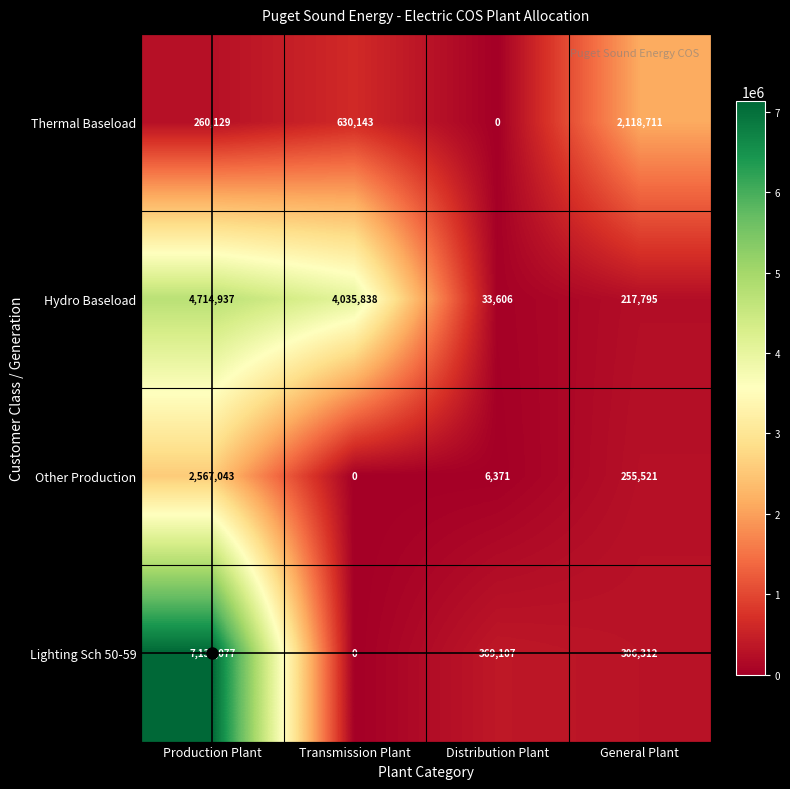

Which series has the widest spread of values?

Lighting Sch 50-59